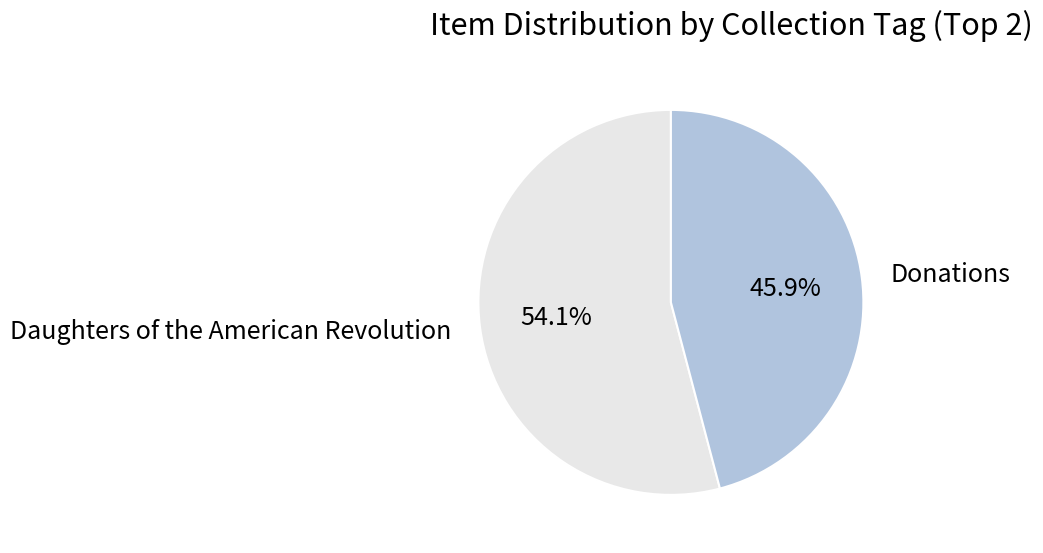

Rank the categories by value from highest to lowest.

Daughters of the American Revolution, Donations